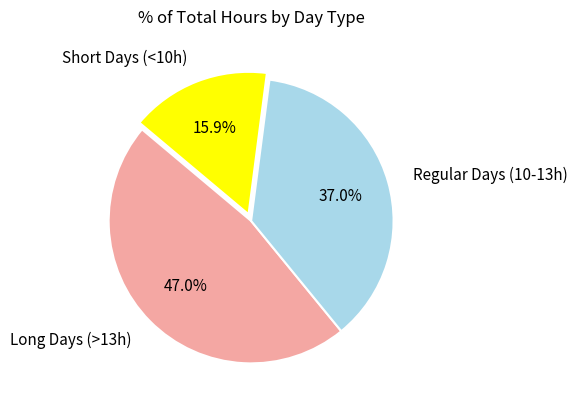

Combined, what portion of the pie is Long Days (>13h) and Short Days (<10h)?

63.0%